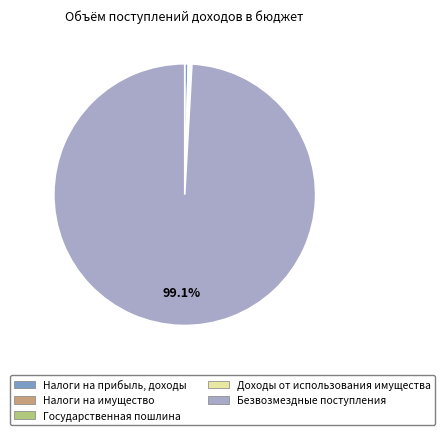

Which has a higher value, Налоги на прибыль, доходы or Безвозмездные поступления?

Безвозмездные поступления